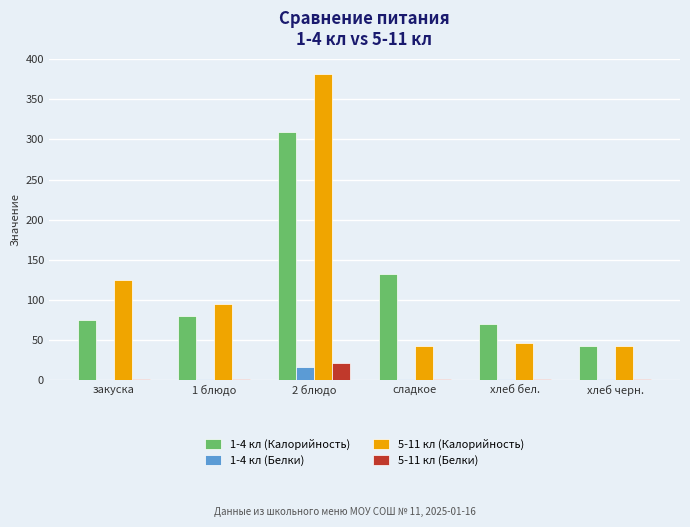

At which category is the sum across all series the highest?

2 блюдо